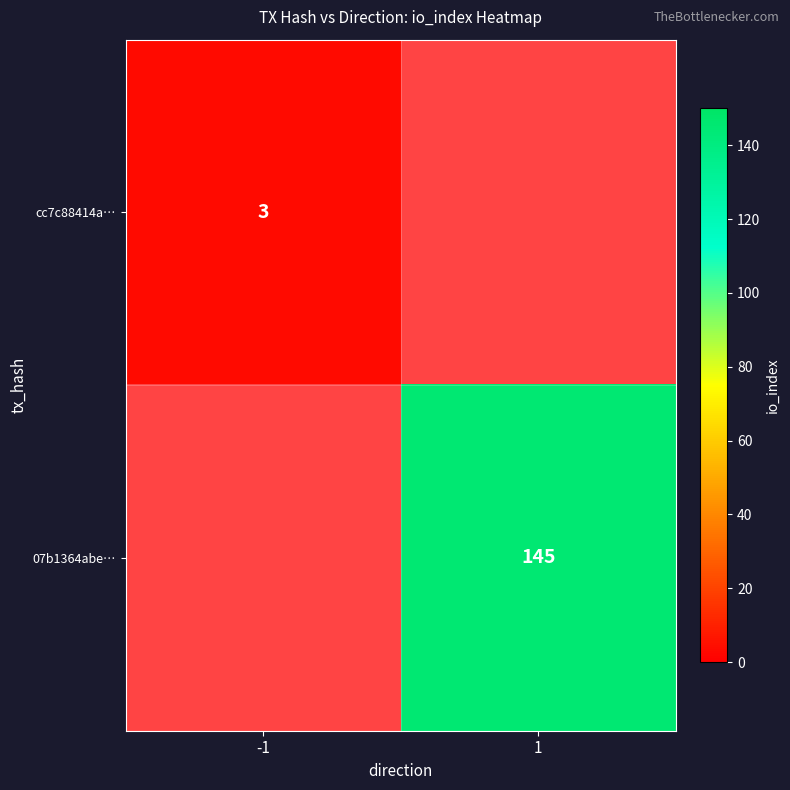

The cc7c88414a… series shows 2 at -1. True or false?

False